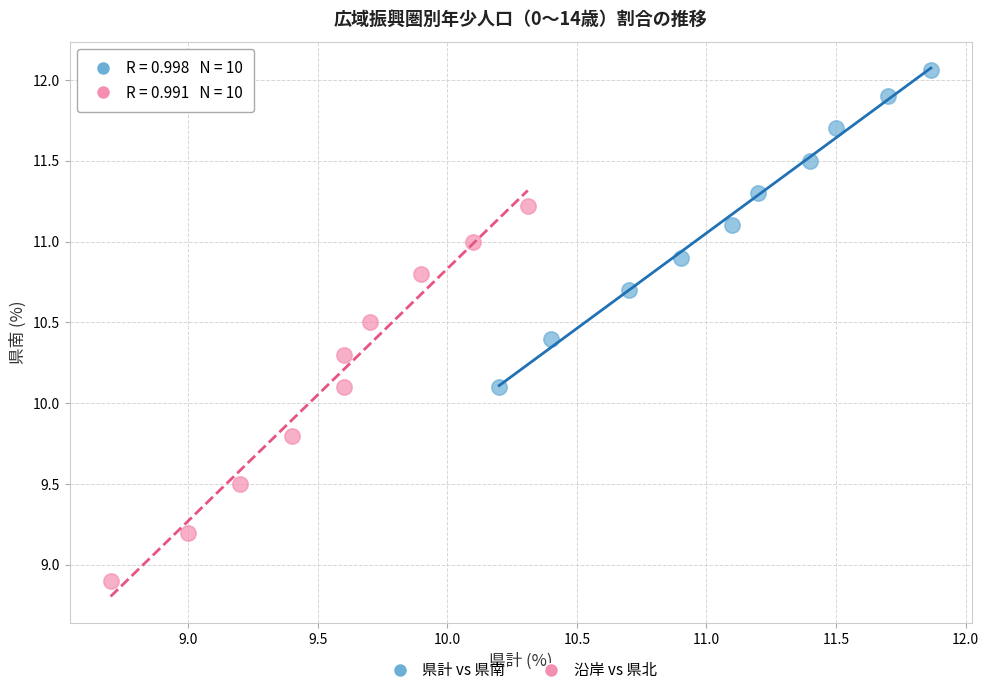

Which series contains the highest Y value?

県計 vs 県南